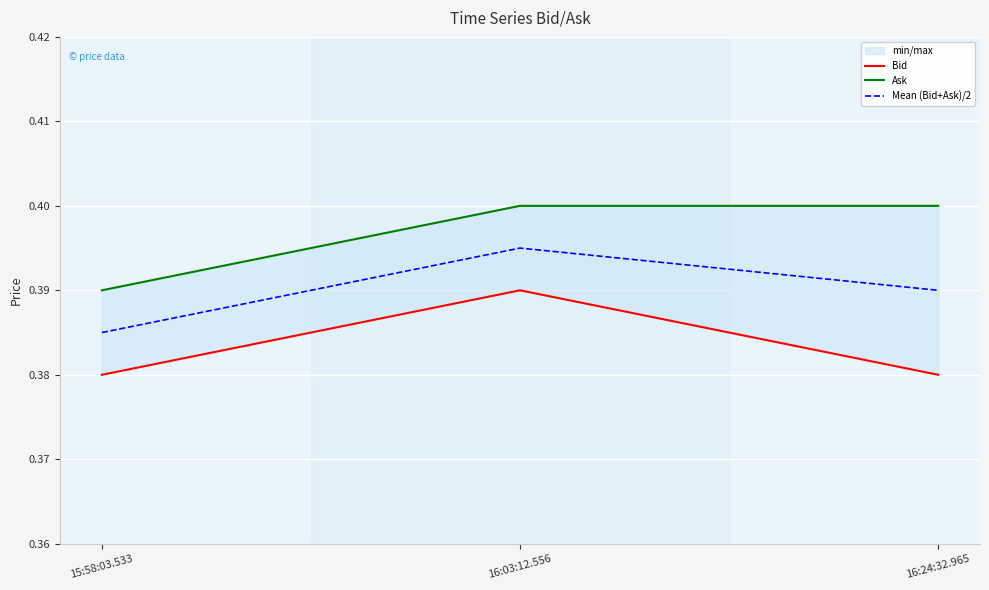

Count the Mean (Bid+Ask)/2 values in the range 0 to 1.

3